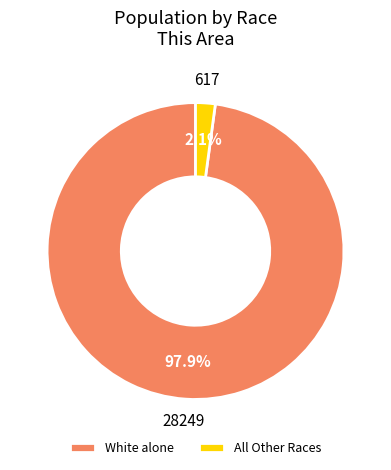

What percentage is the White alone slice, to the nearest percent?

98%